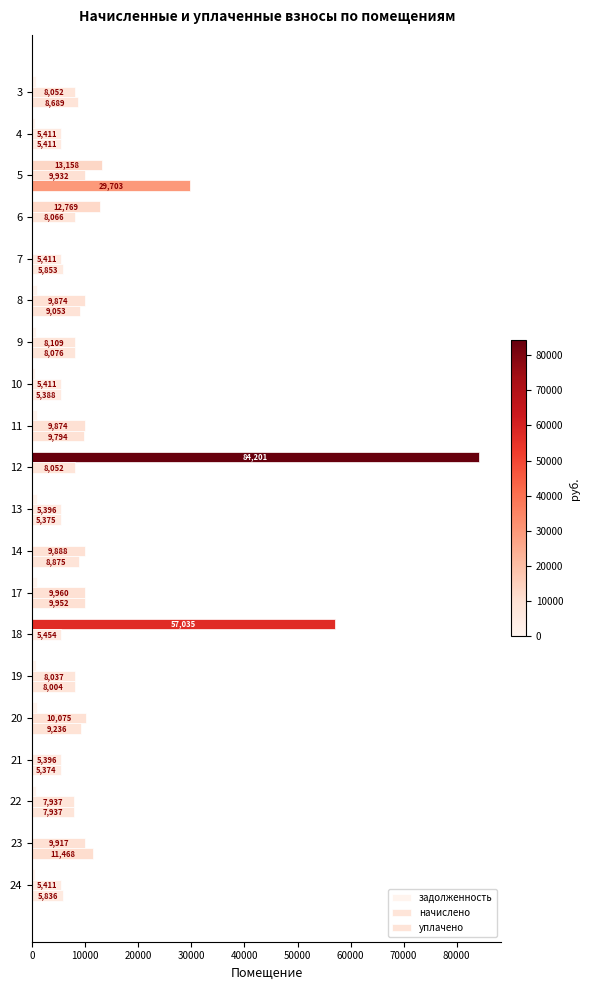

How many distinct data groups are displayed?

3